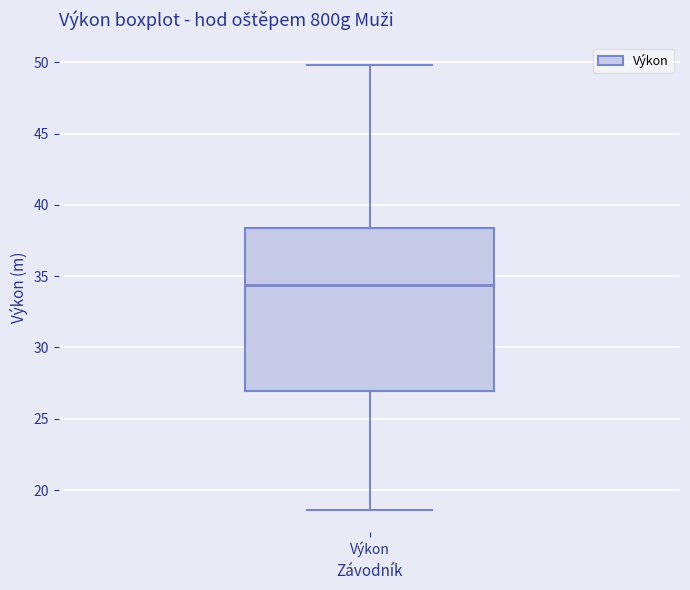

Read this box plot against the y-axis: the position of the median line, the range covered by the box, and the ends of both whiskers. The values are not printed on the chart, so give them approximately, as read against the axis.

median 34.5, box 27.0 to 38.5, whiskers 18.5 to 50.0